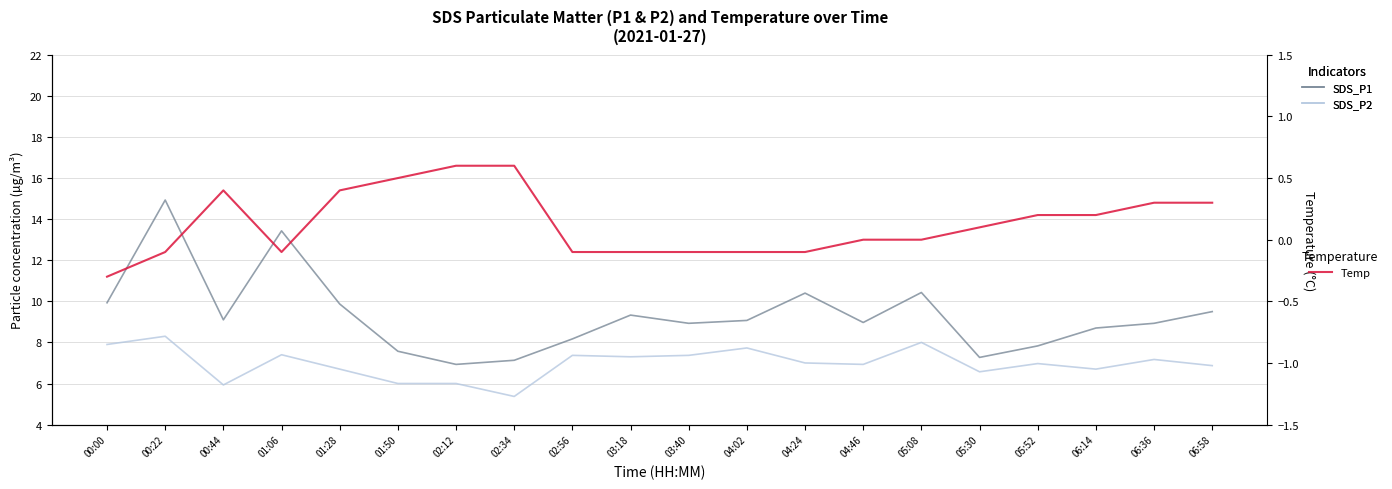

What is the sum of the SDS_P1 values at 00:22 and 05:08?

25.4